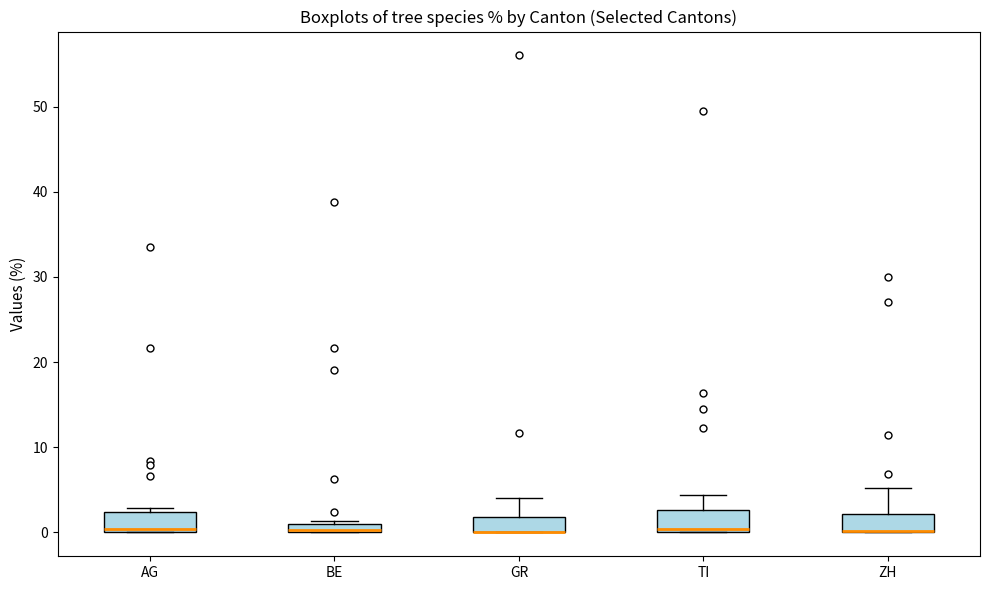

Where is the upper edge of the box for AG on the y-axis? The values are not printed on the chart, so give them approximately, as read against the axis.

2